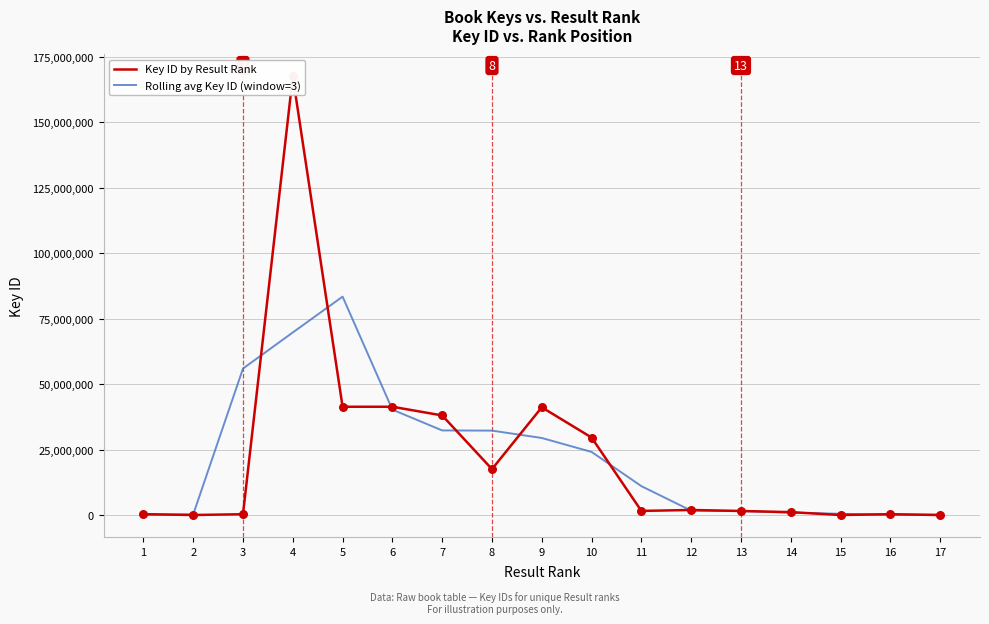

Which series has the largest total across all categories?

Key ID by Result Rank